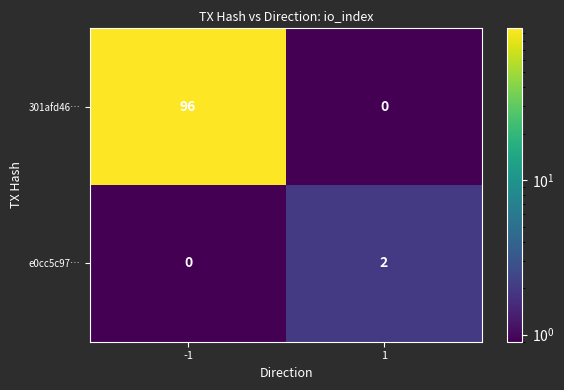

What is the difference between the maximum and minimum values in the 301afd46… series?

96